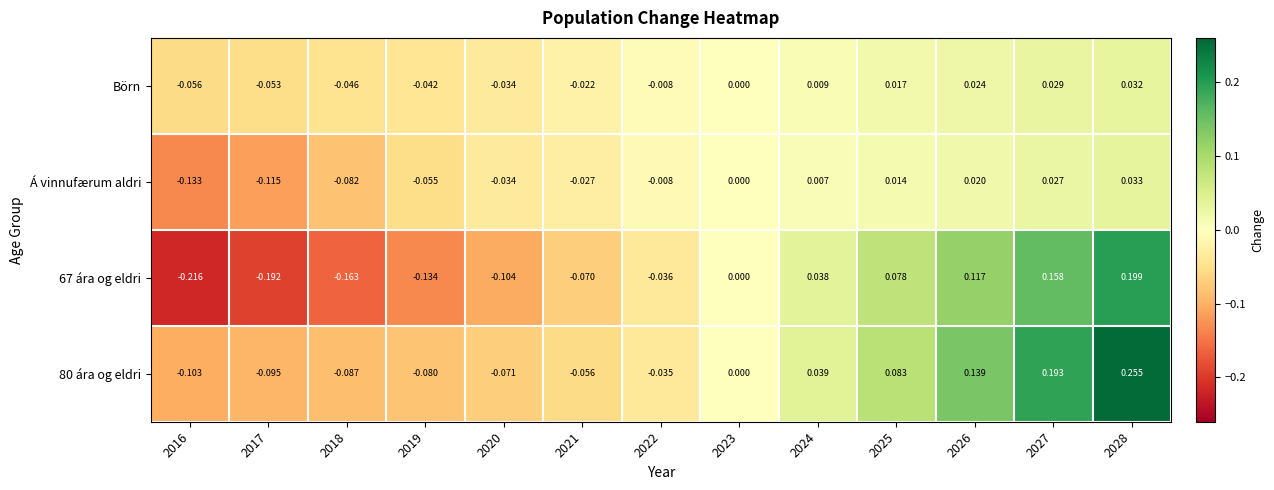

How many series are shown in this chart?

4